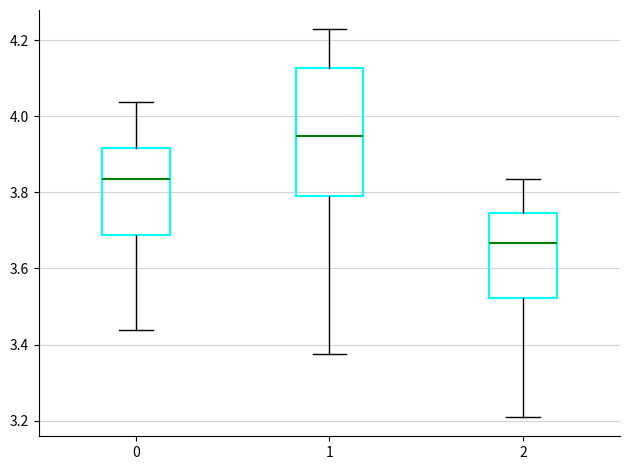

Which box has the lowest median line?

2